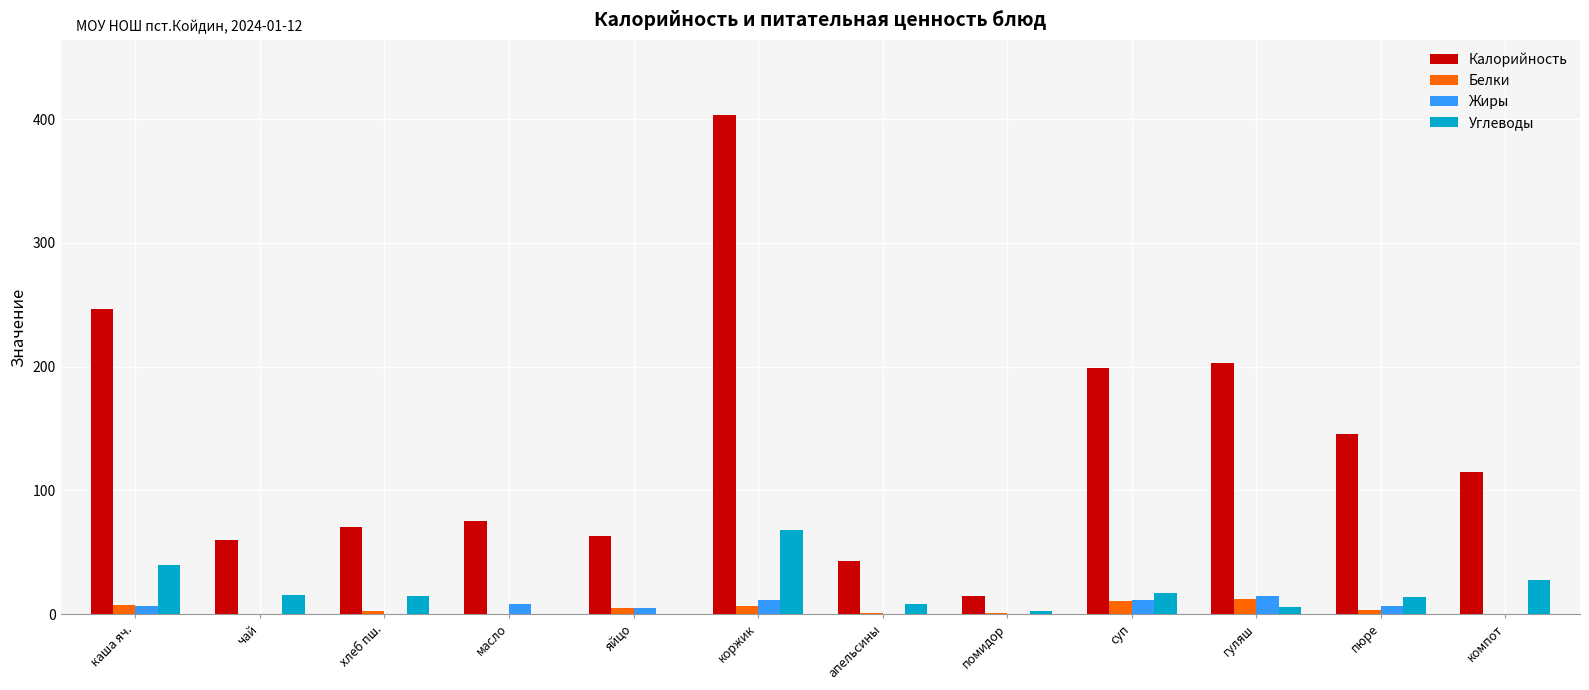

Between каша яч. and яйцо, which series saw the biggest shift?

Калорийность